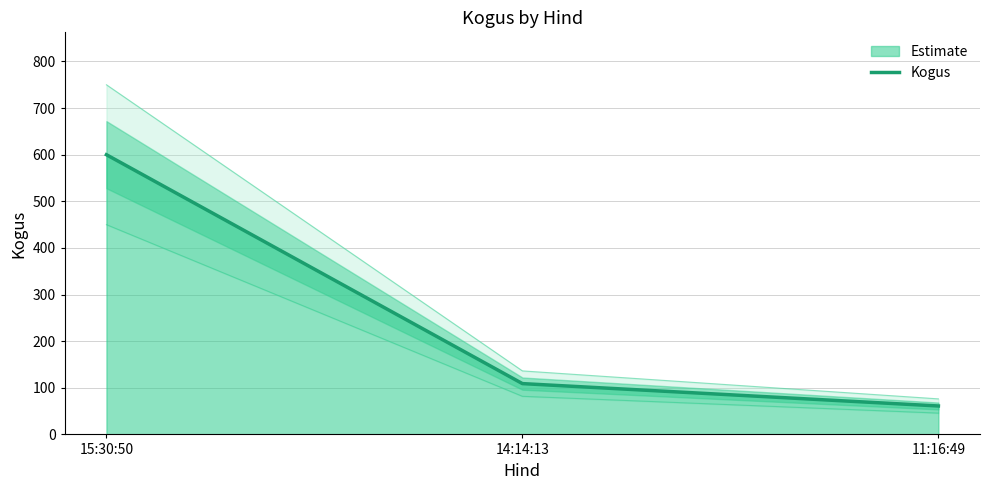

Which category has the lowest value across all series?

11:16:49